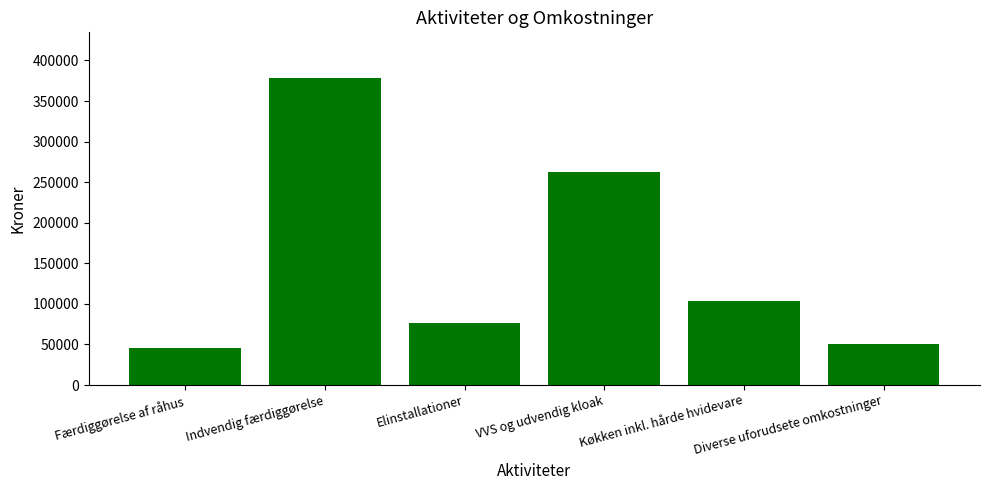

What is the ratio of the value at Diverse uforudsete omkostninger to the value at Elinstallationer?

0.6